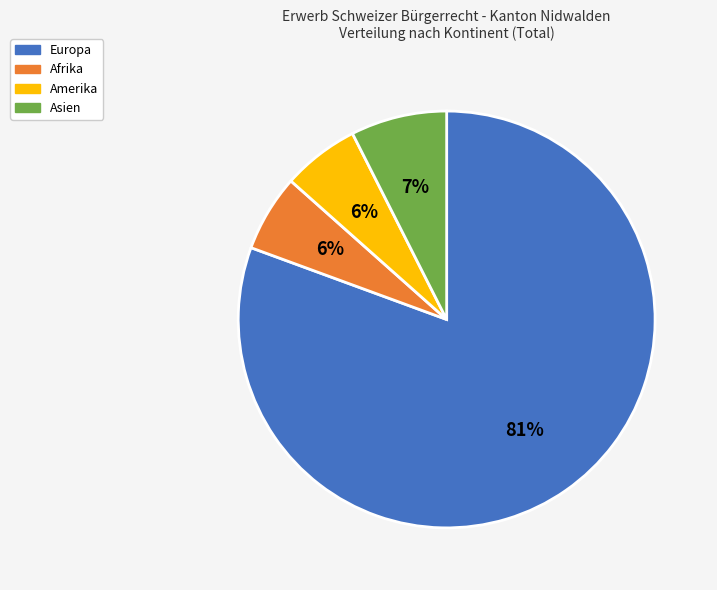

The Afrika slice represents 6% of the pie. True or false?

True